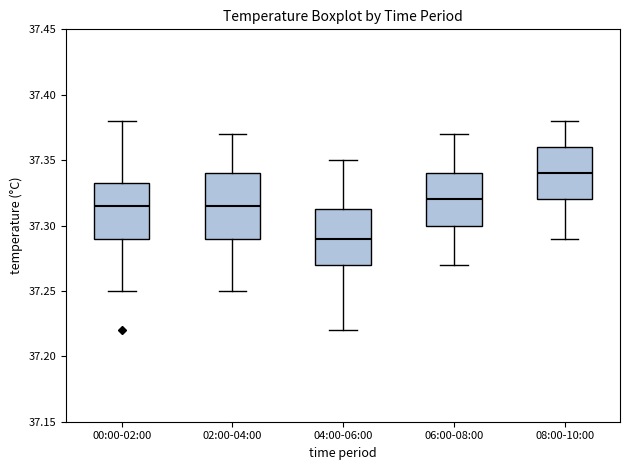

Which box is the tallest, from its lower edge to its upper edge?

02:00-04:00